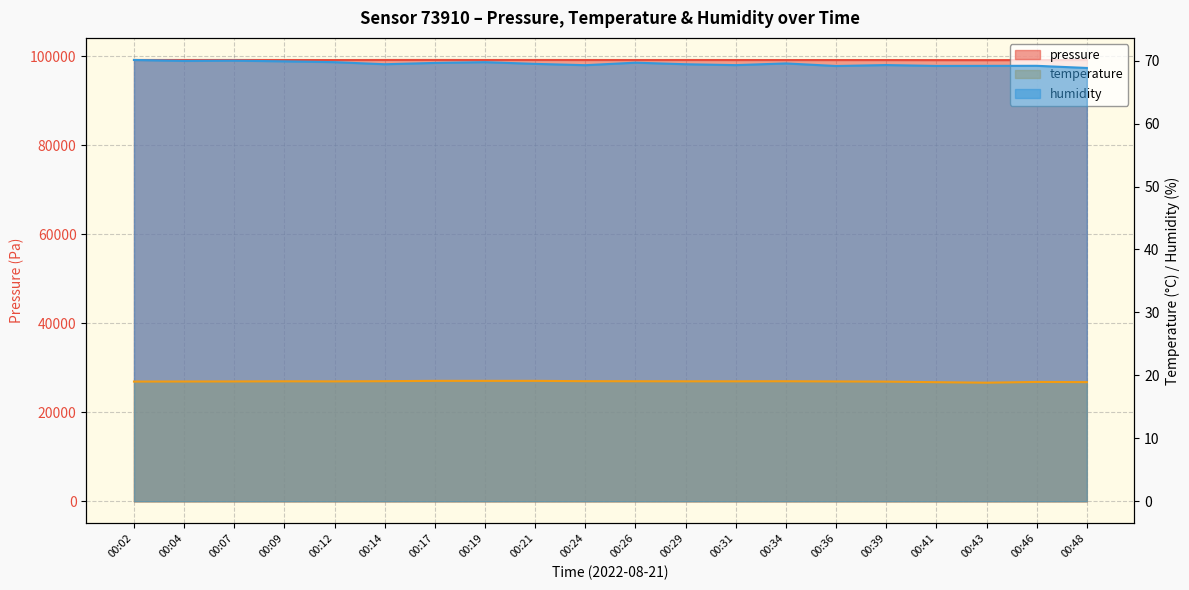

Reading right to left, list all the values displayed in this chart.

pressure: 00:48=99185.4	00:46=99184.1	00:43=99173.4	00:41=99177.6	00:39=99189.5	00:36=99191.7	00:34=99192.0	00:31=99195.8	00:29=99201.2	00:26=99196.6	00:24=99200.9	00:21=99206.3	00:19=99200.9	00:17=99209.8	00:14=99206.3	00:12=99190.6	00:09=99198.5	00:07=99206.0	00:04=99201.7	00:02=99208.2
temperature: 00:48=18.9	00:46=19.0	00:43=18.8	00:41=18.9	00:39=19.0	00:36=19.0	00:34=19.1	00:31=19.1	00:29=19.1	00:26=19.1	00:24=19.1	00:21=19.1	00:19=19.1	00:17=19.1	00:14=19.1	00:12=19.1	00:09=19.1	00:07=19.0	00:04=19.0	00:02=19.0
humidity: 00:48=68.8	00:46=69.2	00:43=69.2	00:41=69.2	00:39=69.3	00:36=69.1	00:34=69.5	00:31=69.3	00:29=69.4	00:26=69.7	00:24=69.3	00:21=69.5	00:19=69.8	00:17=69.6	00:14=69.4	00:12=69.8	00:09=69.9	00:07=70.0	00:04=70.0	00:02=70.1